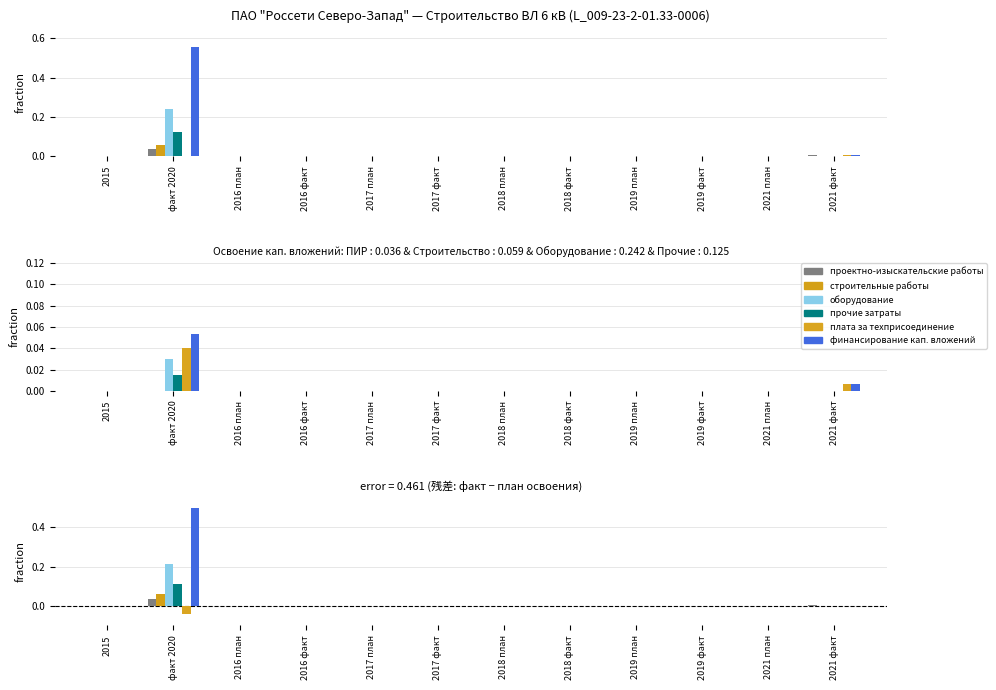

What is the label of the 4th bar from the left?

2016 факт